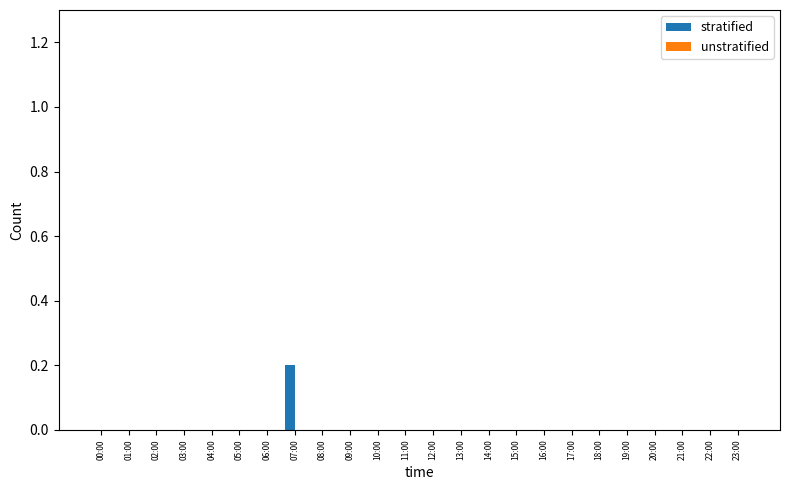

Which label corresponds to the largest value in the chart?

07:00